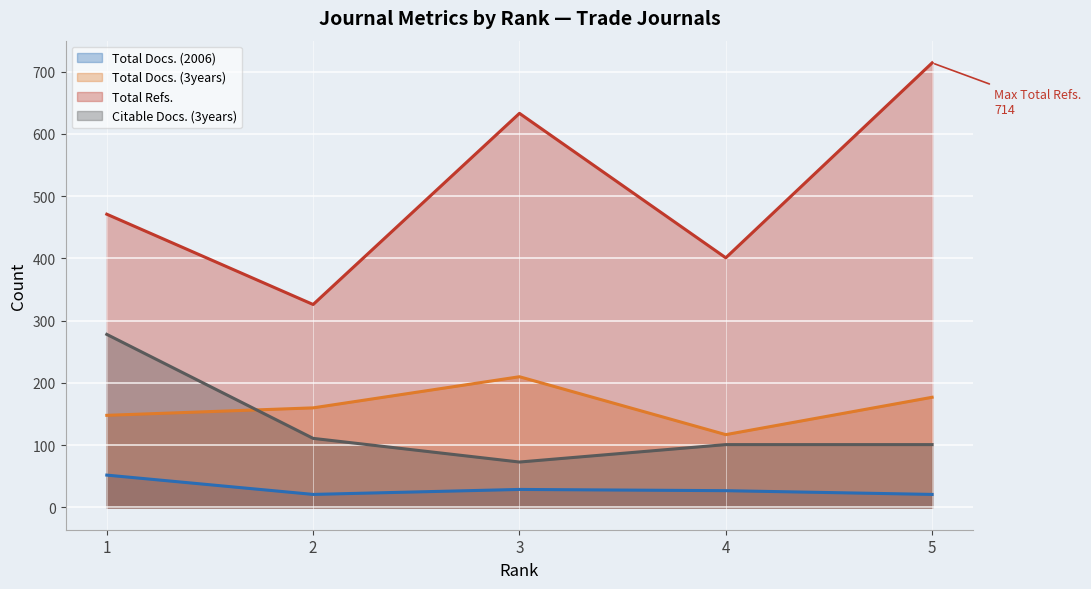

True or false: Citable Docs. (3years) (line) has a value of 123 at 3.

False